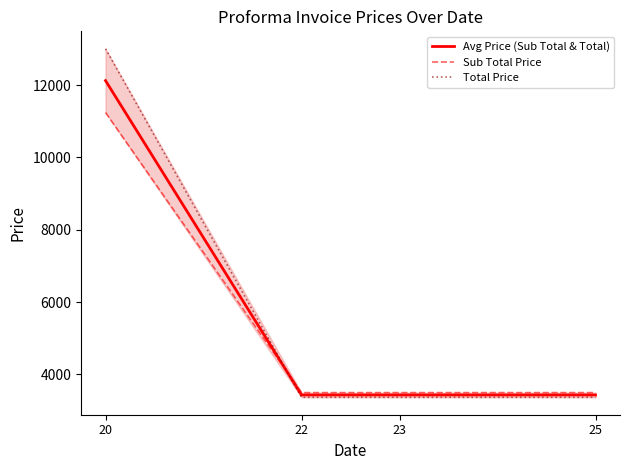

The value of Avg Price (Sub Total & Total) at 23 is 716. True or false?

False